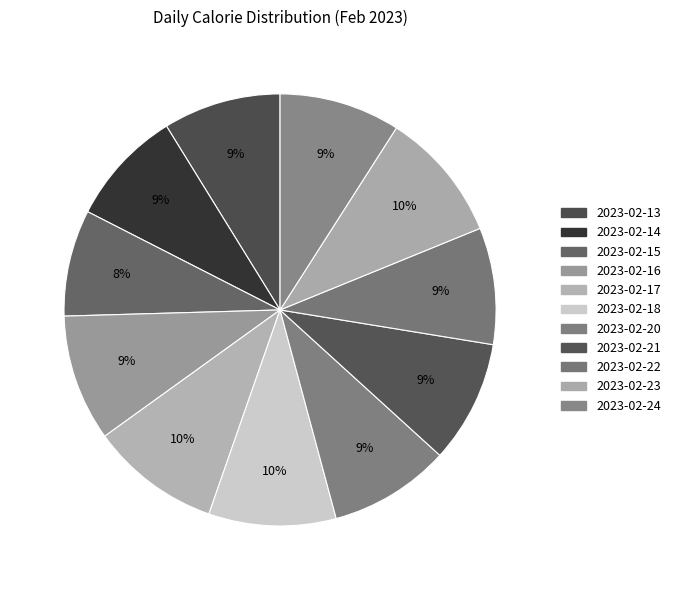

To the nearest percent, what portion does 2023-02-14 represent?

9%